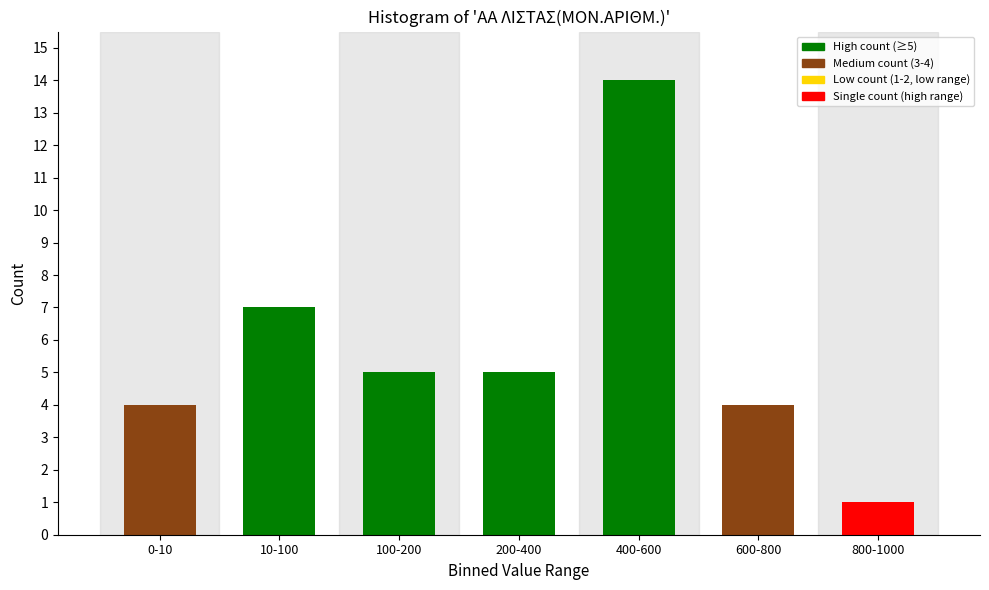

Reading left to right, transcribe all the data shown in this chart.

4	7	5	5	14	4	1